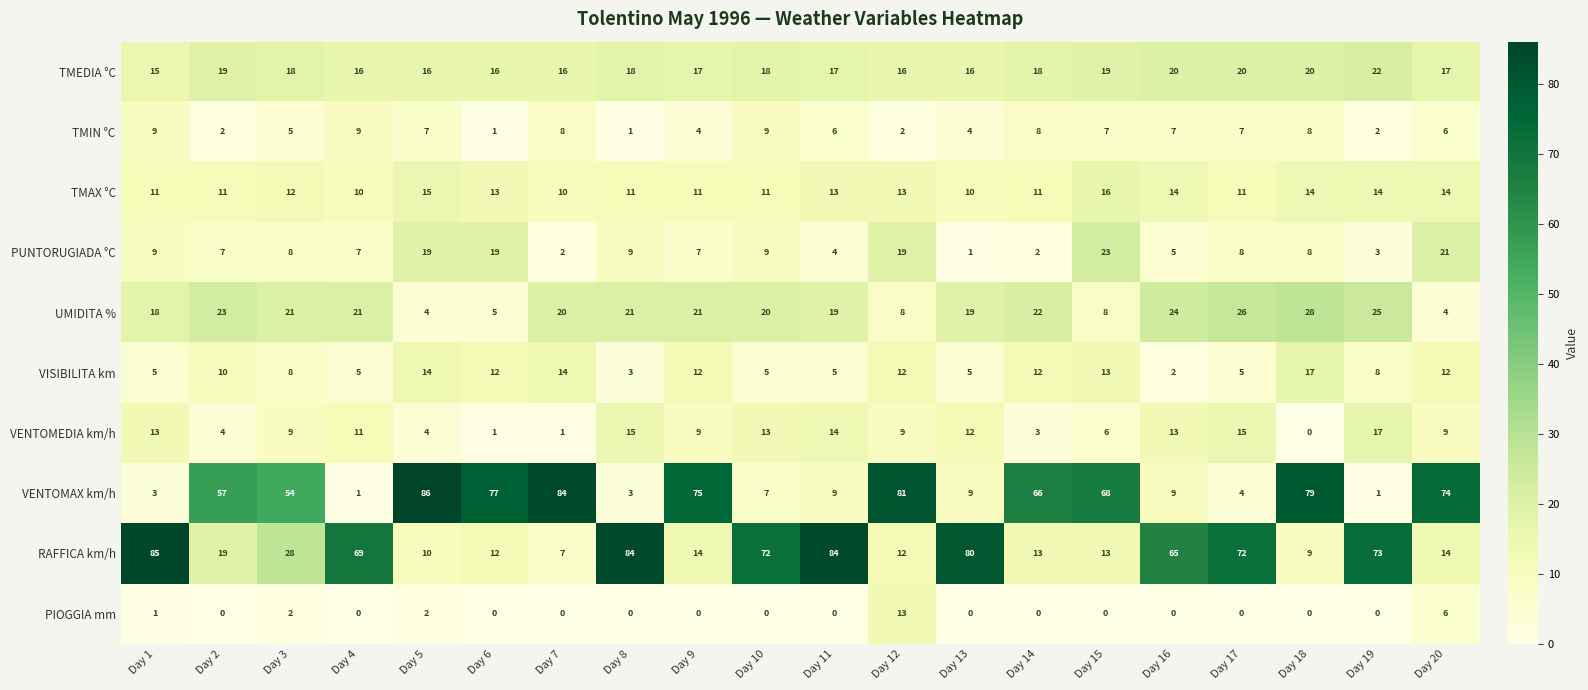

Which category has the highest value across all series?

Day 5